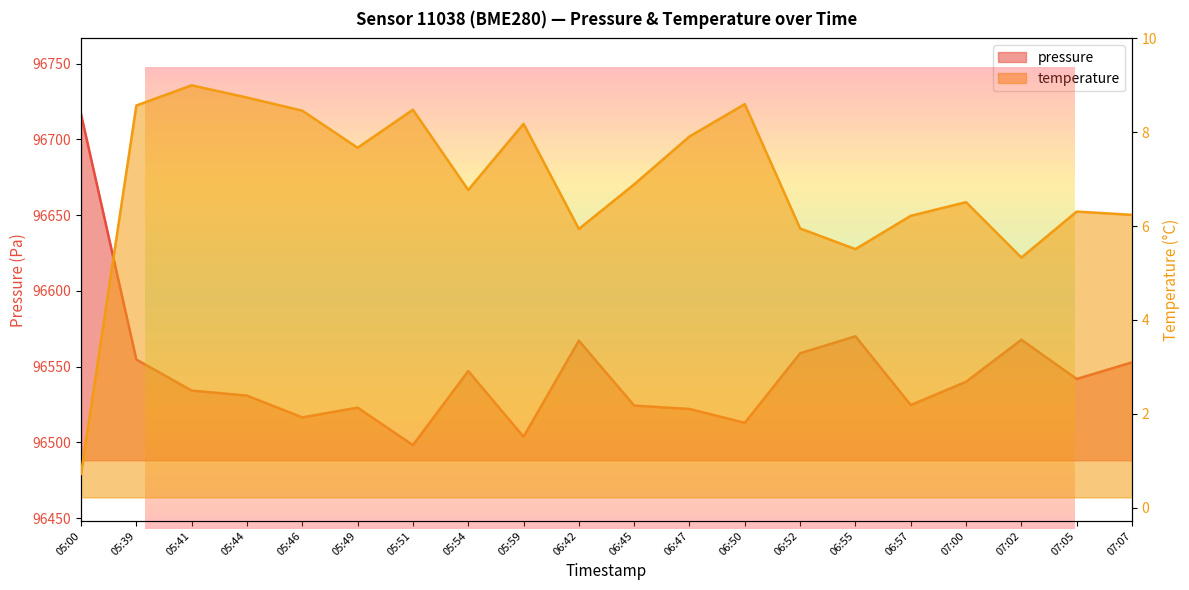

What is the difference between the maximum and minimum values in the pressure series?

218.5